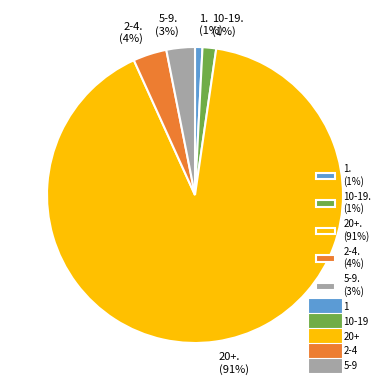

What is the largest slice in the pie chart?

20+. (91%)